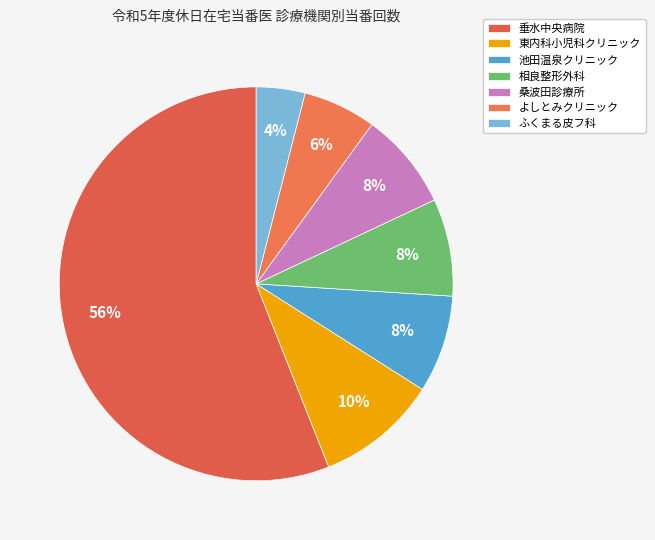

How many slices are in this pie chart?

7